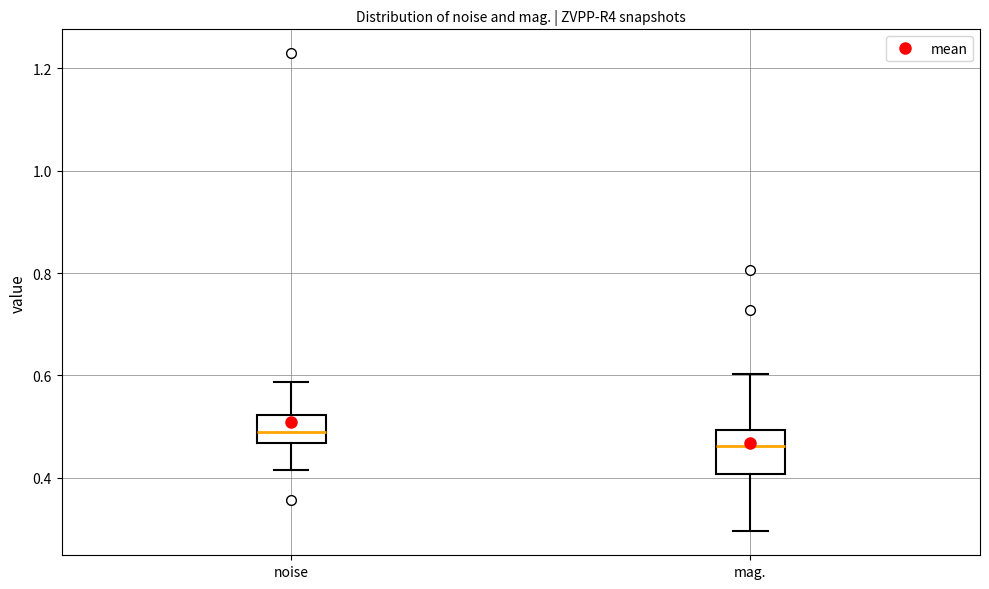

Which box has the highest median line?

noise